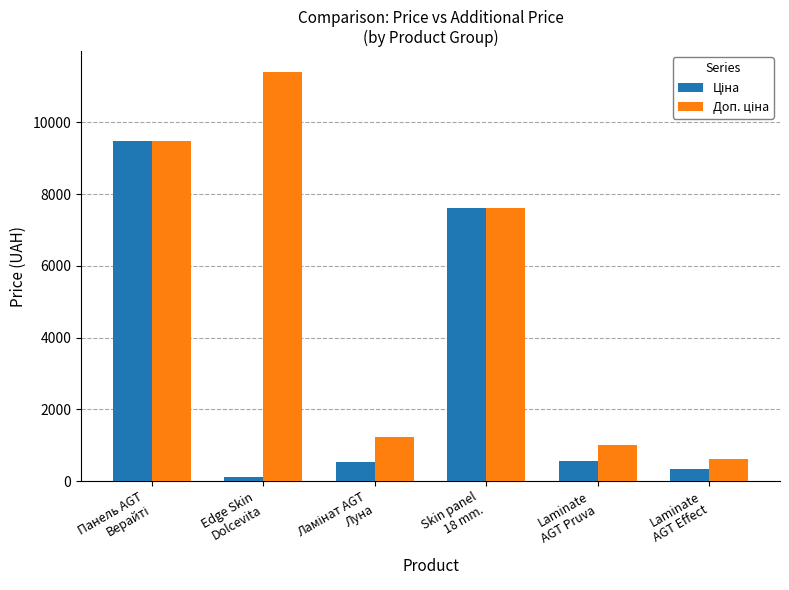

At which category does the chart reach its peak across all series?

Edge Skin
Dolcevita